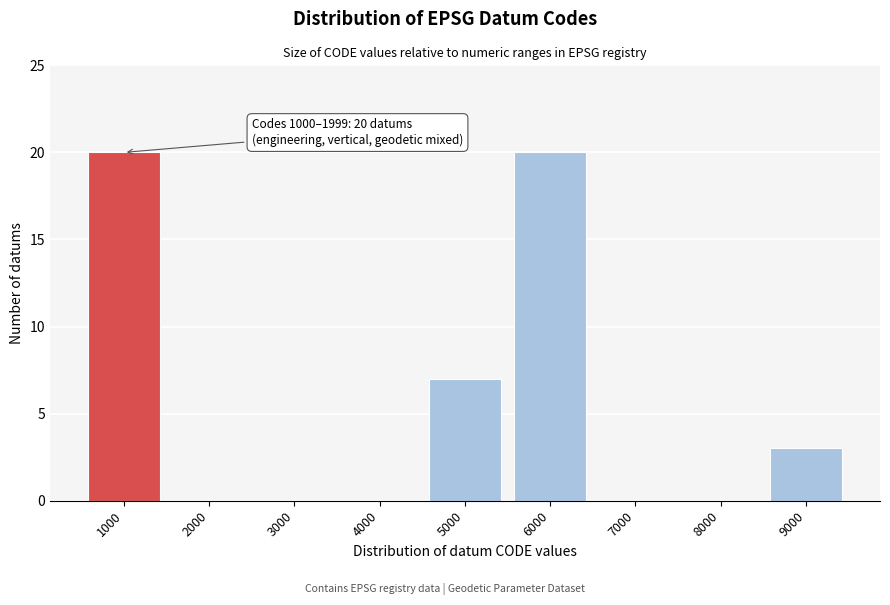

The chart shows a value of 20 at 6000. True or false?

True